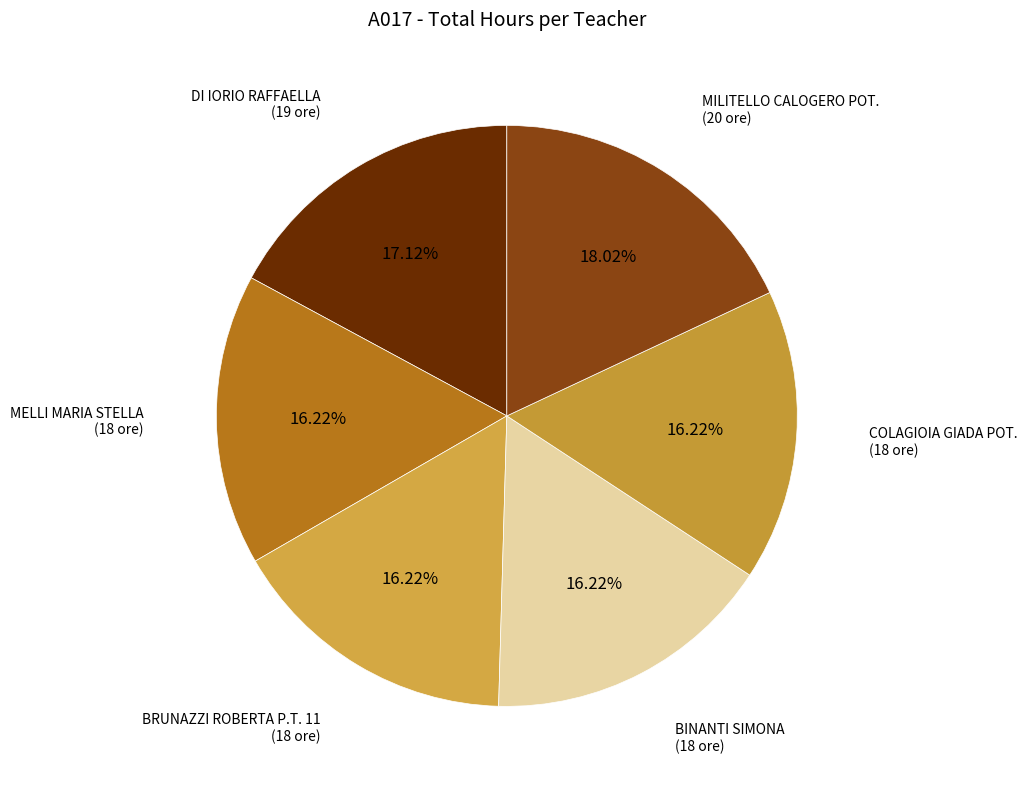

To the nearest percent, what is the difference between the MELLI MARIA STELLA and DI IORIO RAFFAELLA slice percentages?

1%